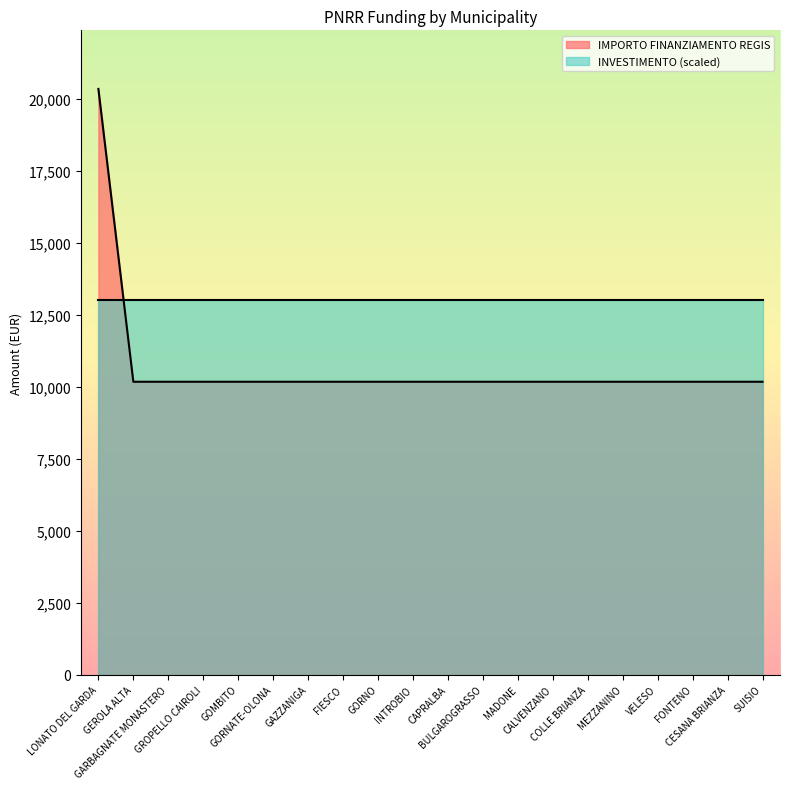

List the labels in order of value, largest first.

LONATO DEL GARDA, GEROLA ALTA, GARBAGNATE MONASTERO, GROPELLO CAIROLI, GOMBITO, GORNATE-OLONA, GAZZANIGA, FIESCO, GORNO, INTROBIO, CAPRALBA, BULGAROGRASSO, MADONE, CALVENZANO, COLLE BRIANZA, MEZZANINO, VELESO, FONTENO, CESANA BRIANZA, SUISIO